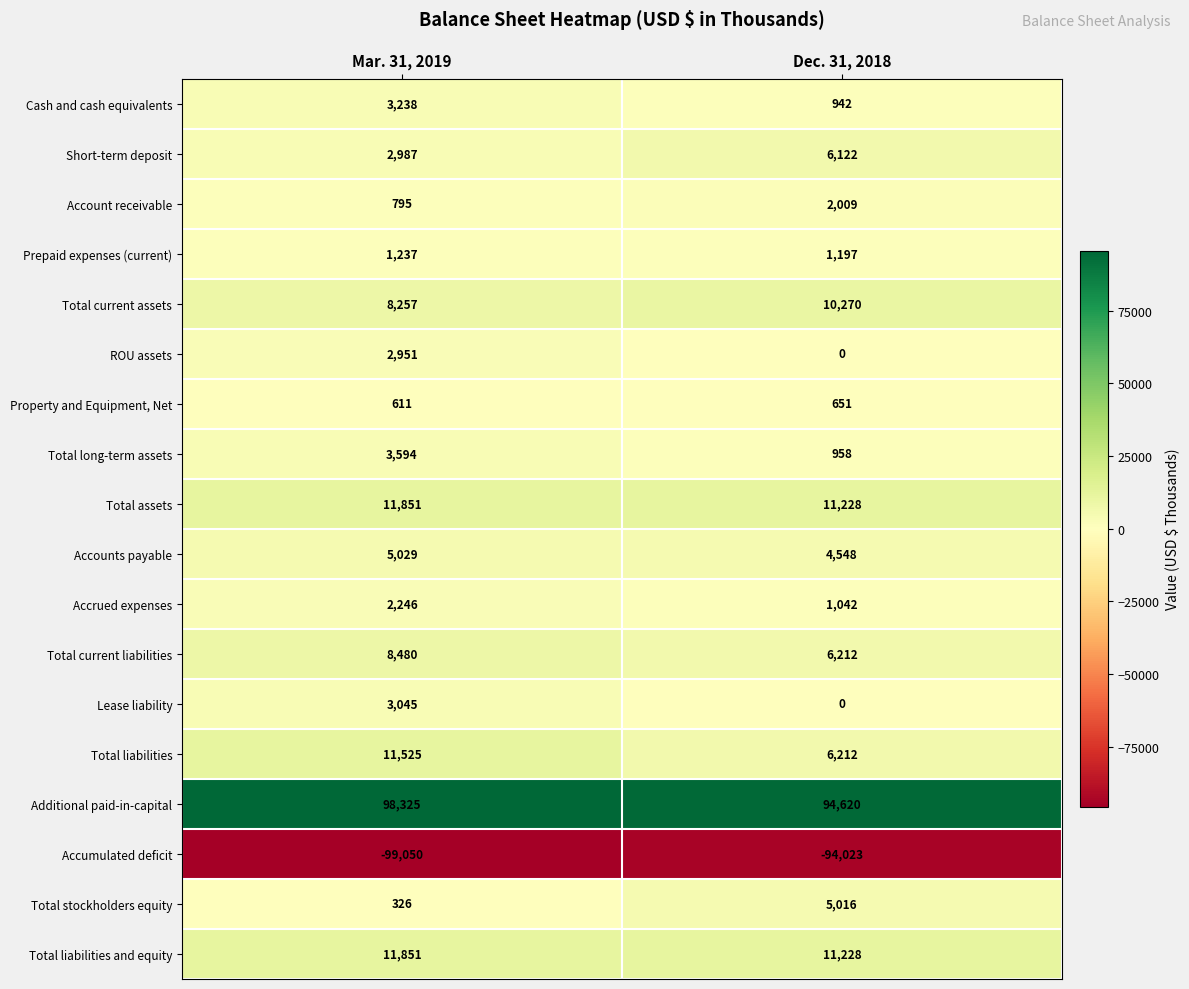

List the labels in order of Total current liabilities value, largest first.

Mar. 31, 2019, Dec. 31, 2018